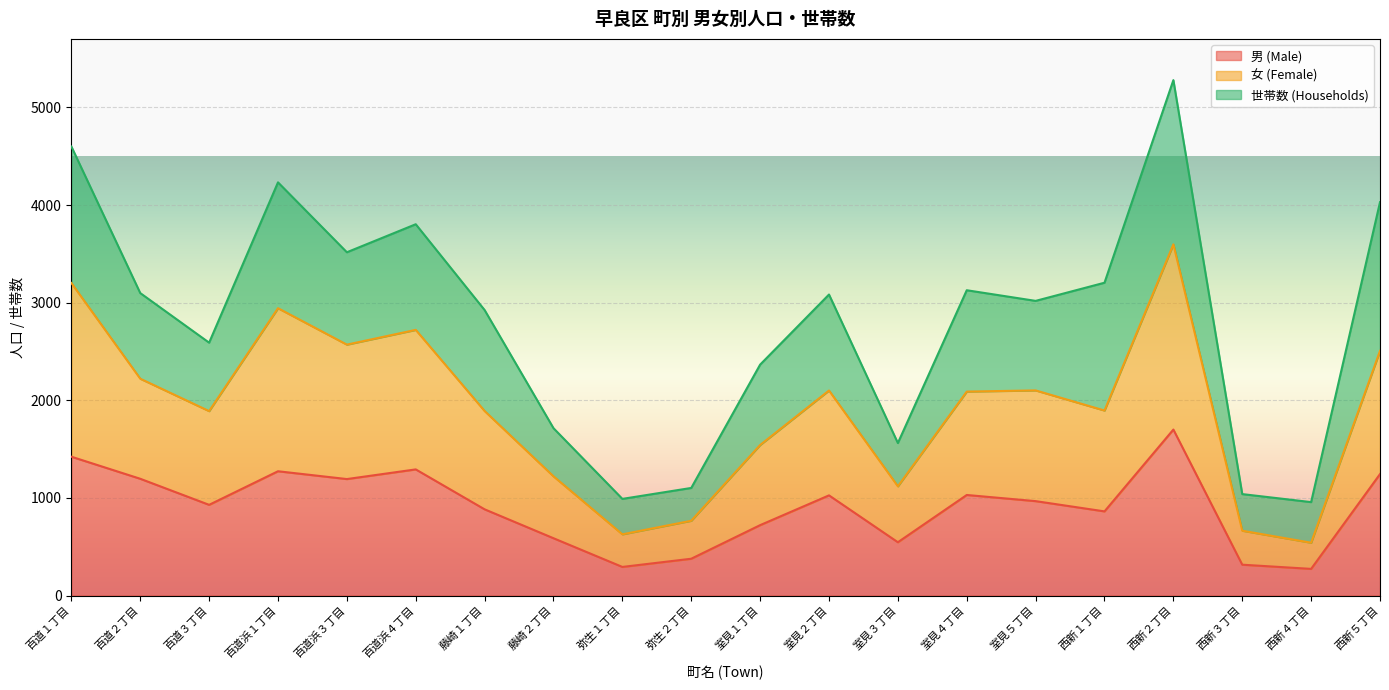

Which series has the widest spread of values?

女 (Female)